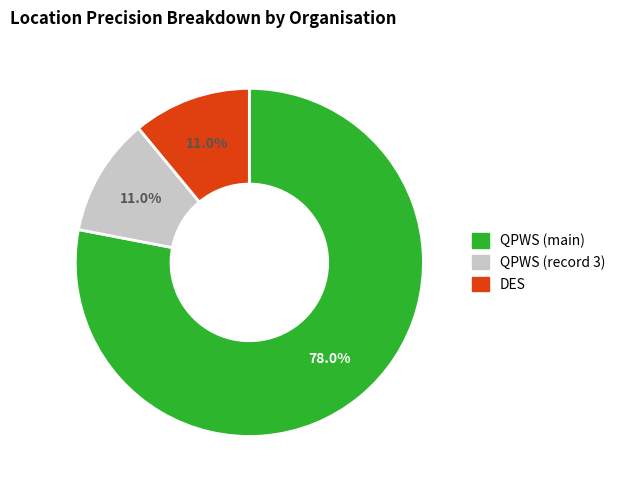

How many segments does this pie chart have?

3